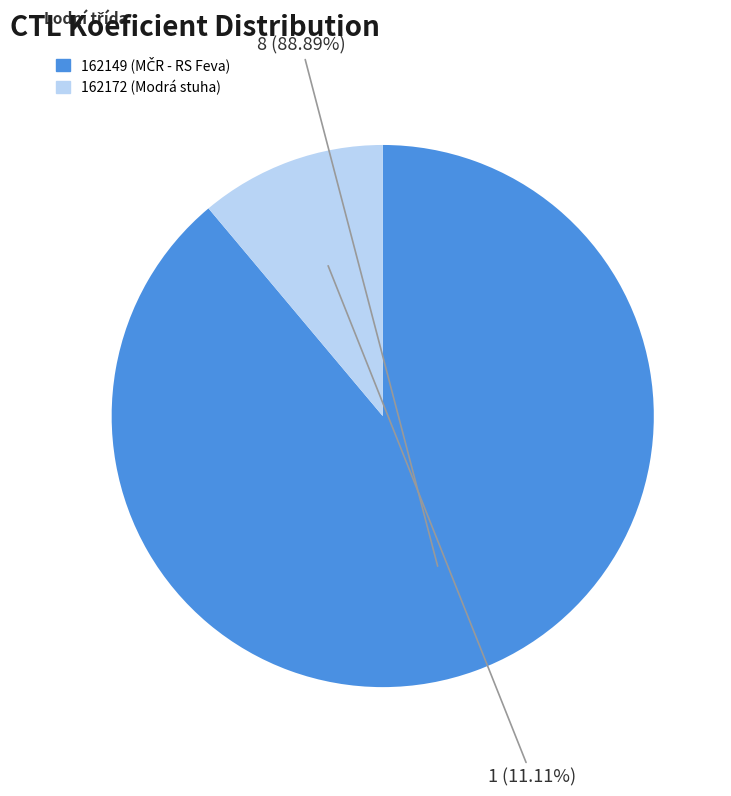

Does 162149 account for over 50% of the chart?

Yes